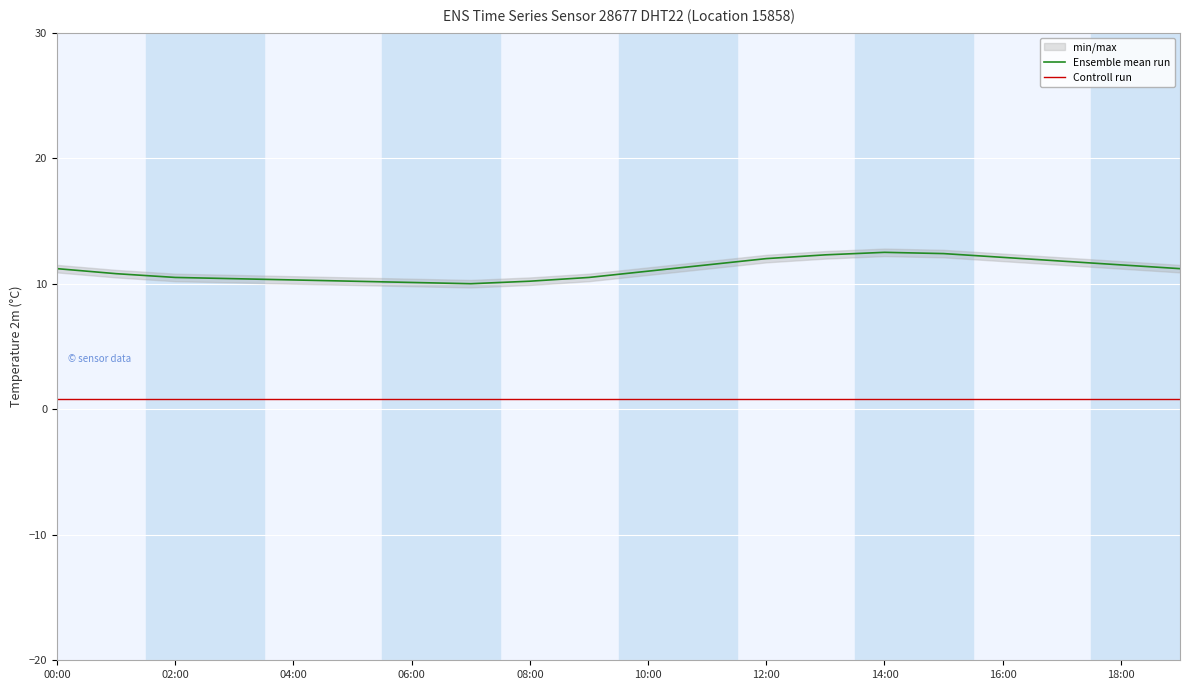

What is the minimum value for Ensemble mean run?

10.0